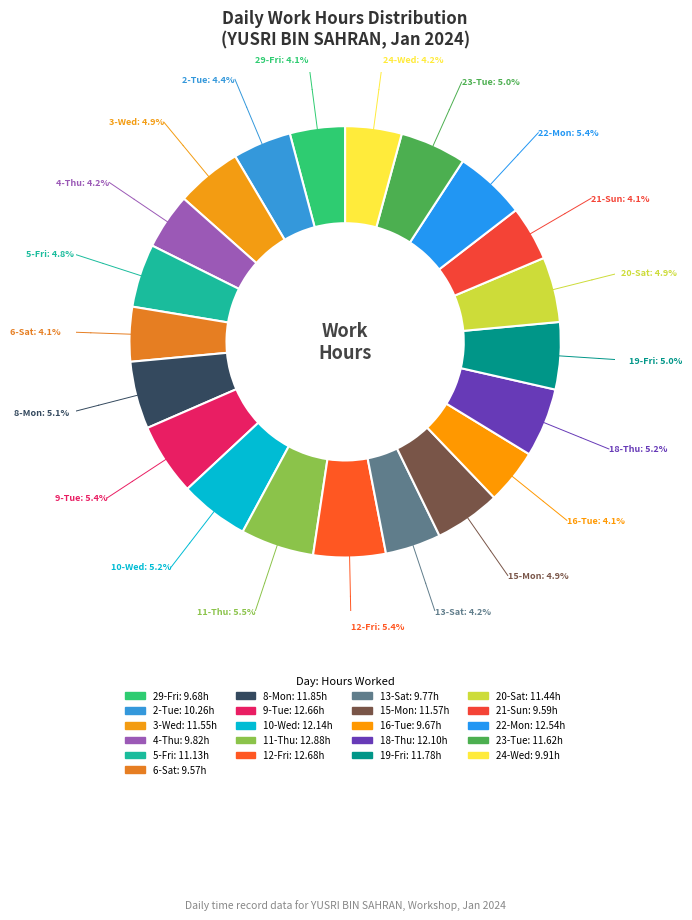

How many slices are in this pie chart?

21